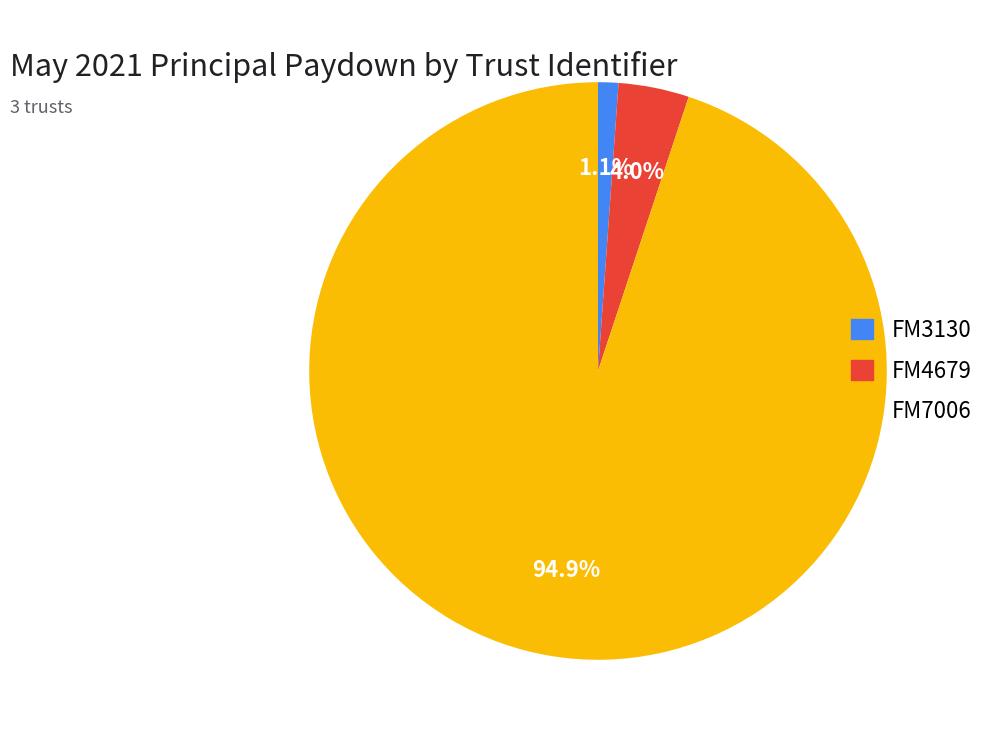

To the nearest percent, what percentage of the pie is FM7006?

95%